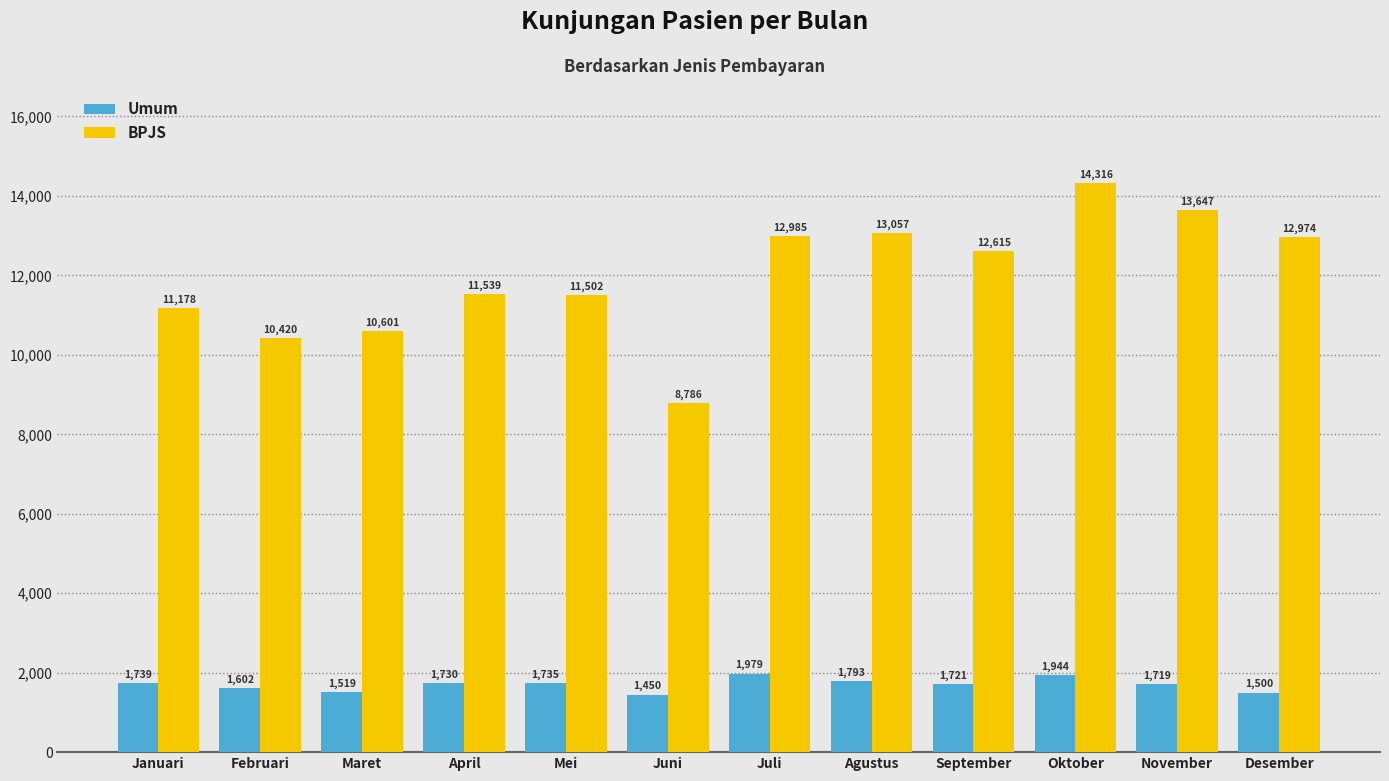

The Umum series shows 1450 at Juni. True or false?

True